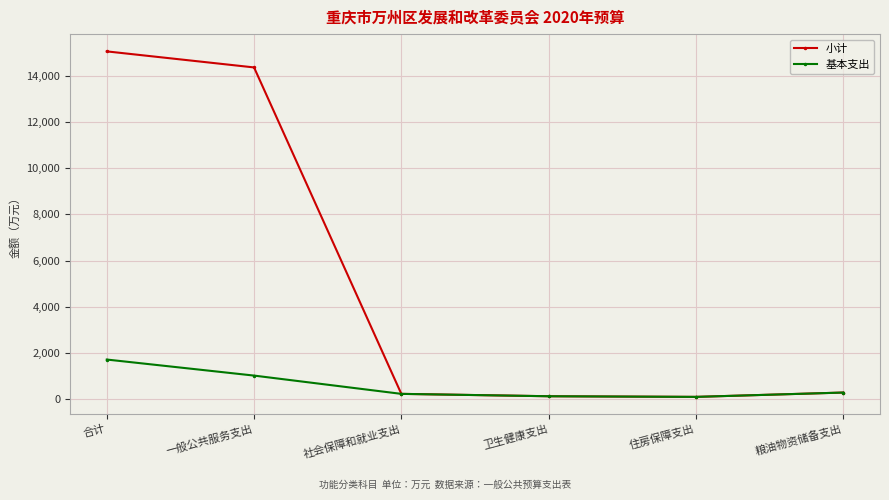

What is the average value of the 基本支出 series?

568.9